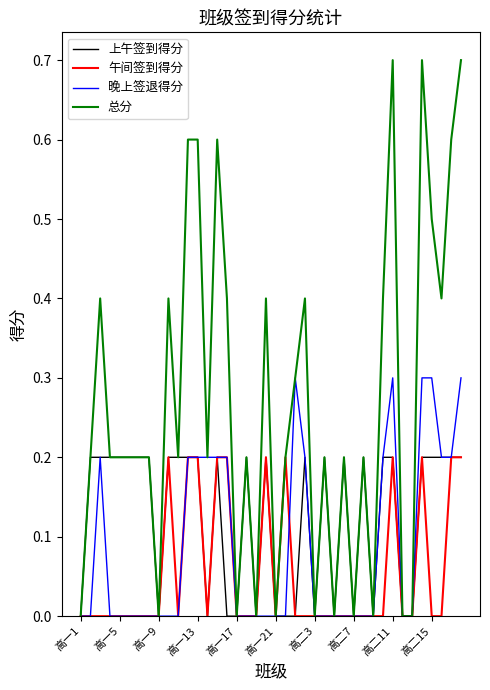

Rank the series by their average value, from highest to lowest.

总分, 上午签到得分, 晚上签退得分, 午间签到得分